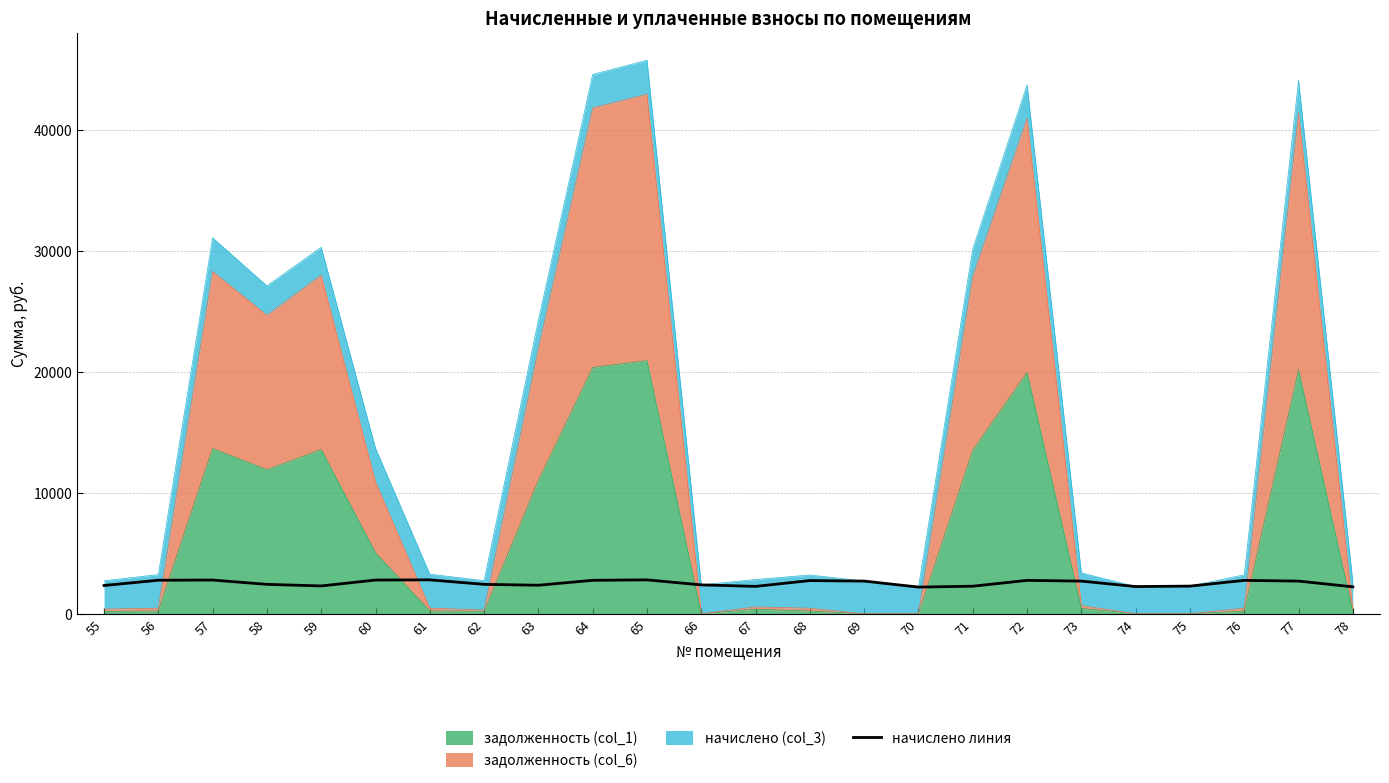

What is the difference between the maximum and minimum values?

597.4